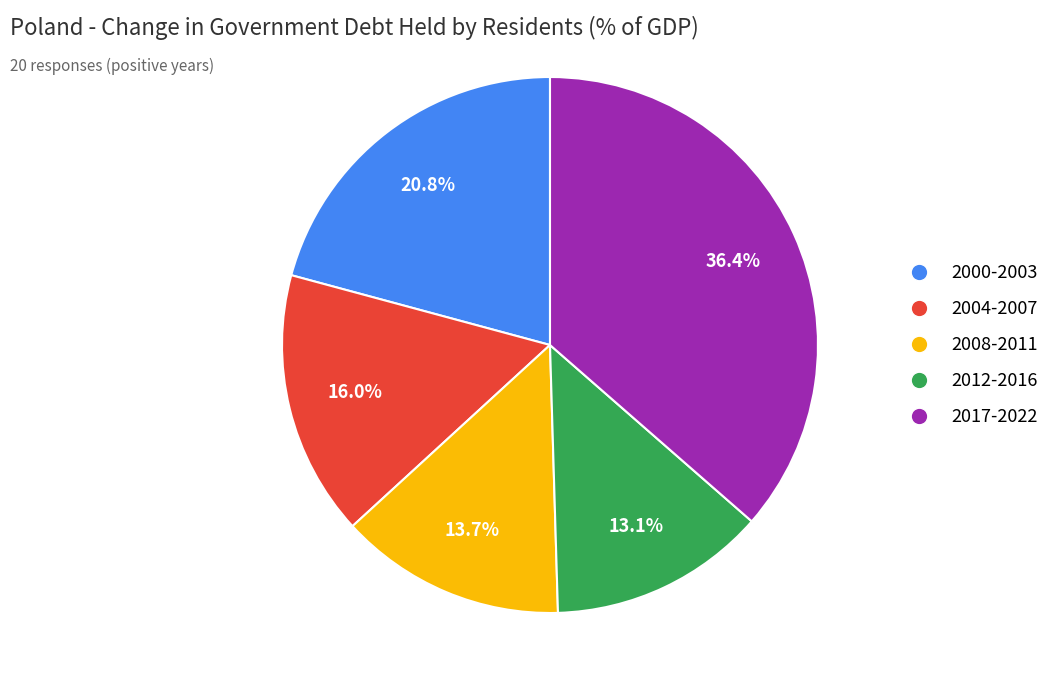

Is there any slice that represents more than half of the pie?

No